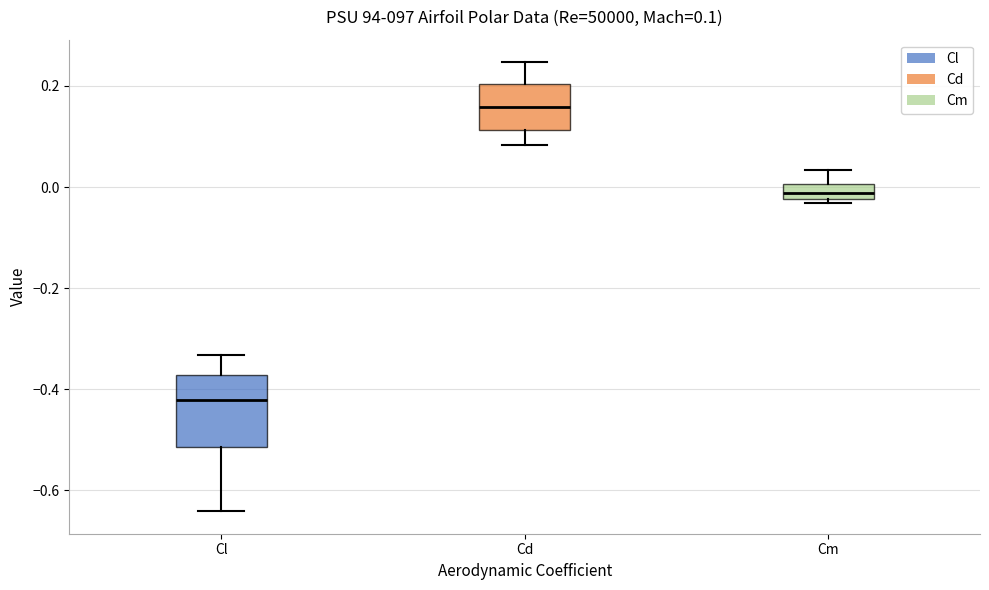

Comparing the boxes themselves (not the whiskers), which one is the tallest?

Cl